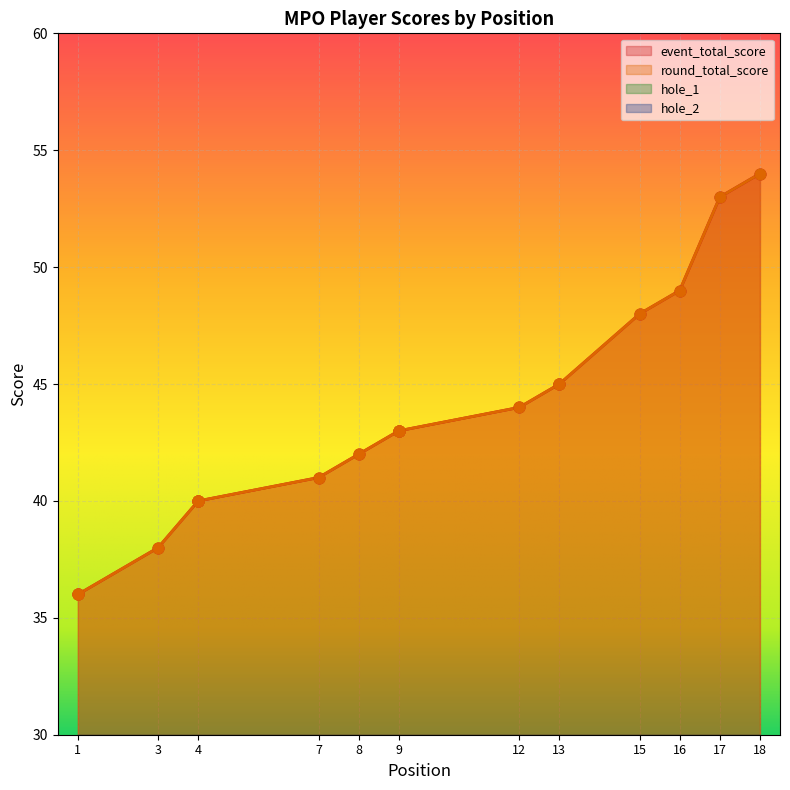

Which series has the widest spread of Y values?

event_total_score